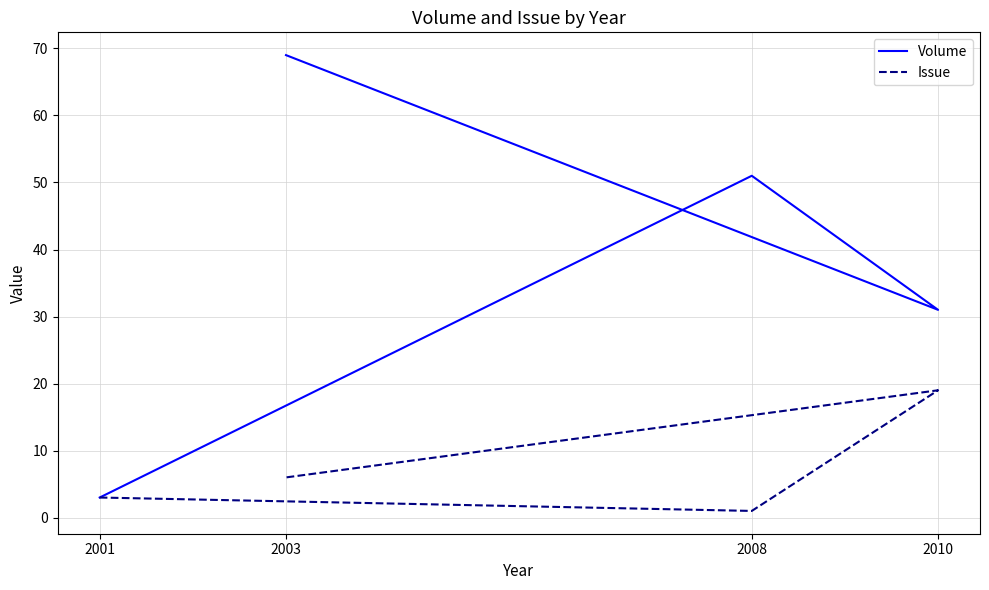

Is it true that Volume equals 3 at 2001?

True